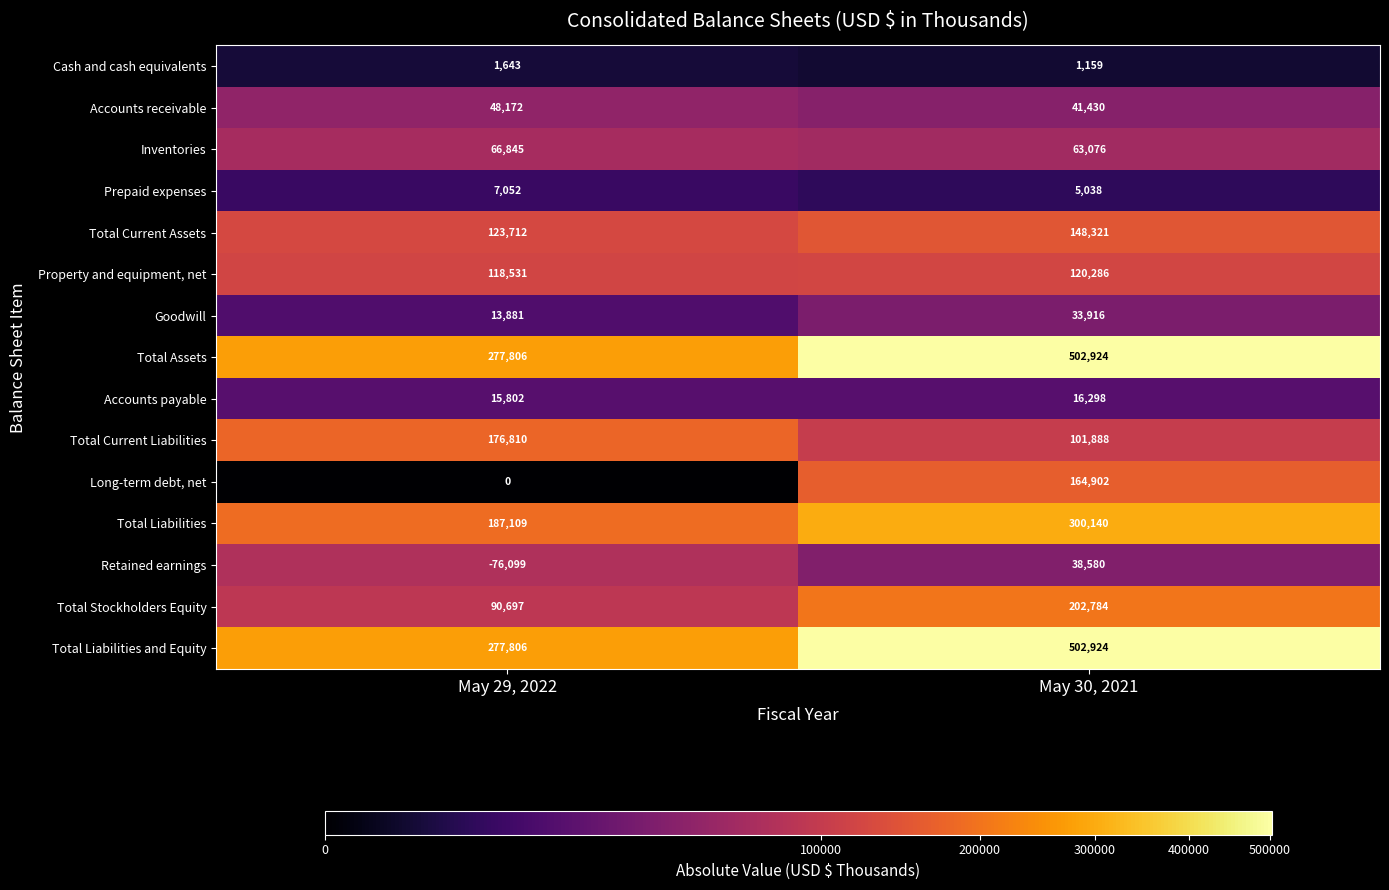

Is the value of Total Liabilities and Equity at May 30, 2021 greater than the value of Total Assets at May 29, 2022?

Yes